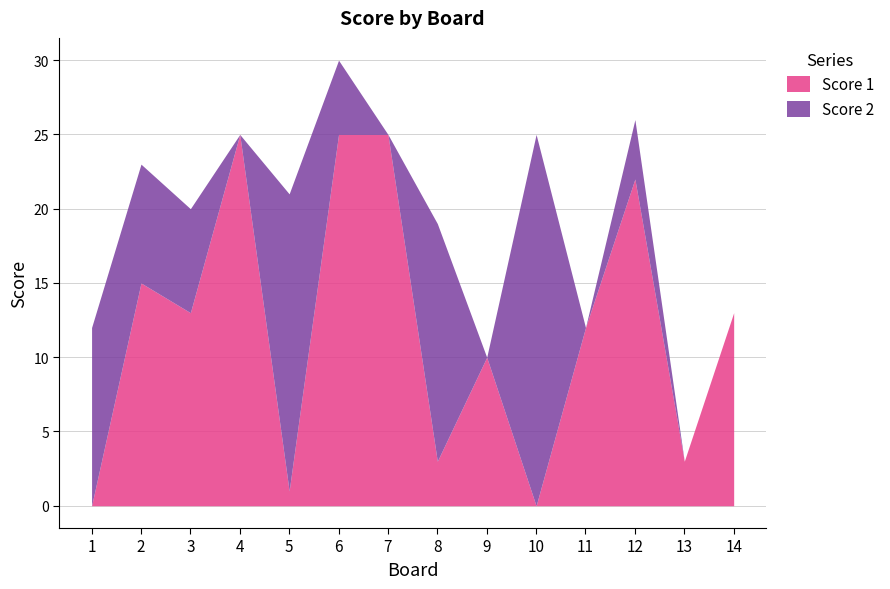

Reading right to left, what are all the values shown in this chart?

Score 1: 13	3	22	12	0	10	3	25	25	1	25	13	15	0
Score 2: 0	0	4	0	25	0	16	0	5	20	0	7	8	12